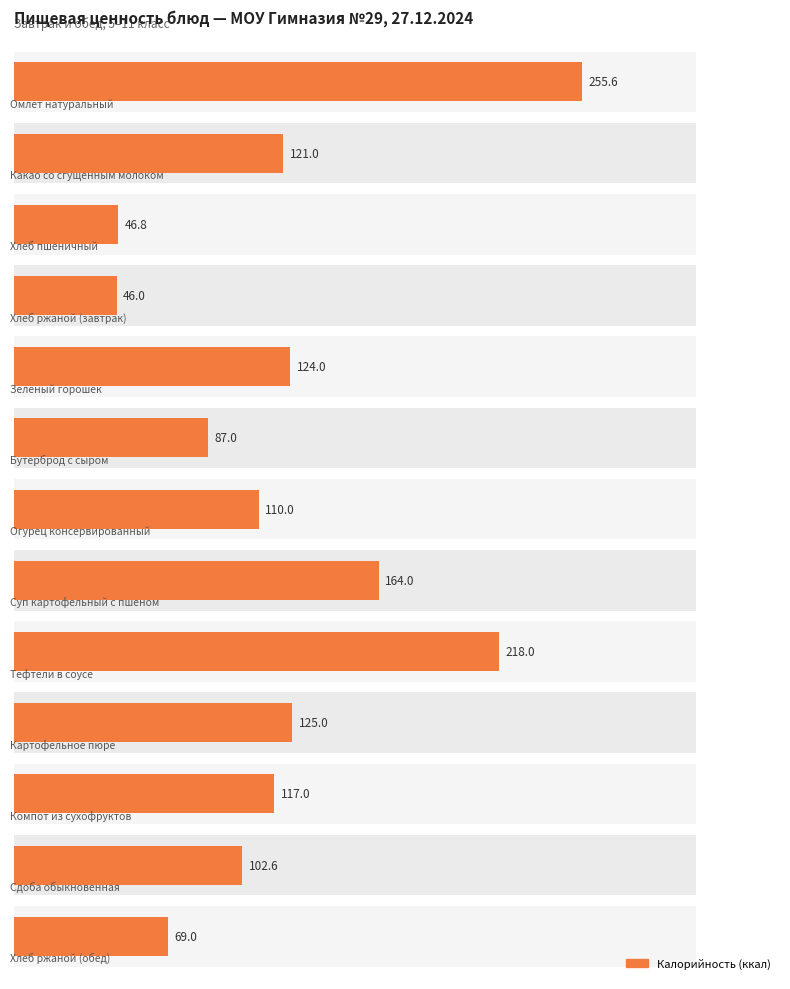

Count the number of data series in this chart.

1